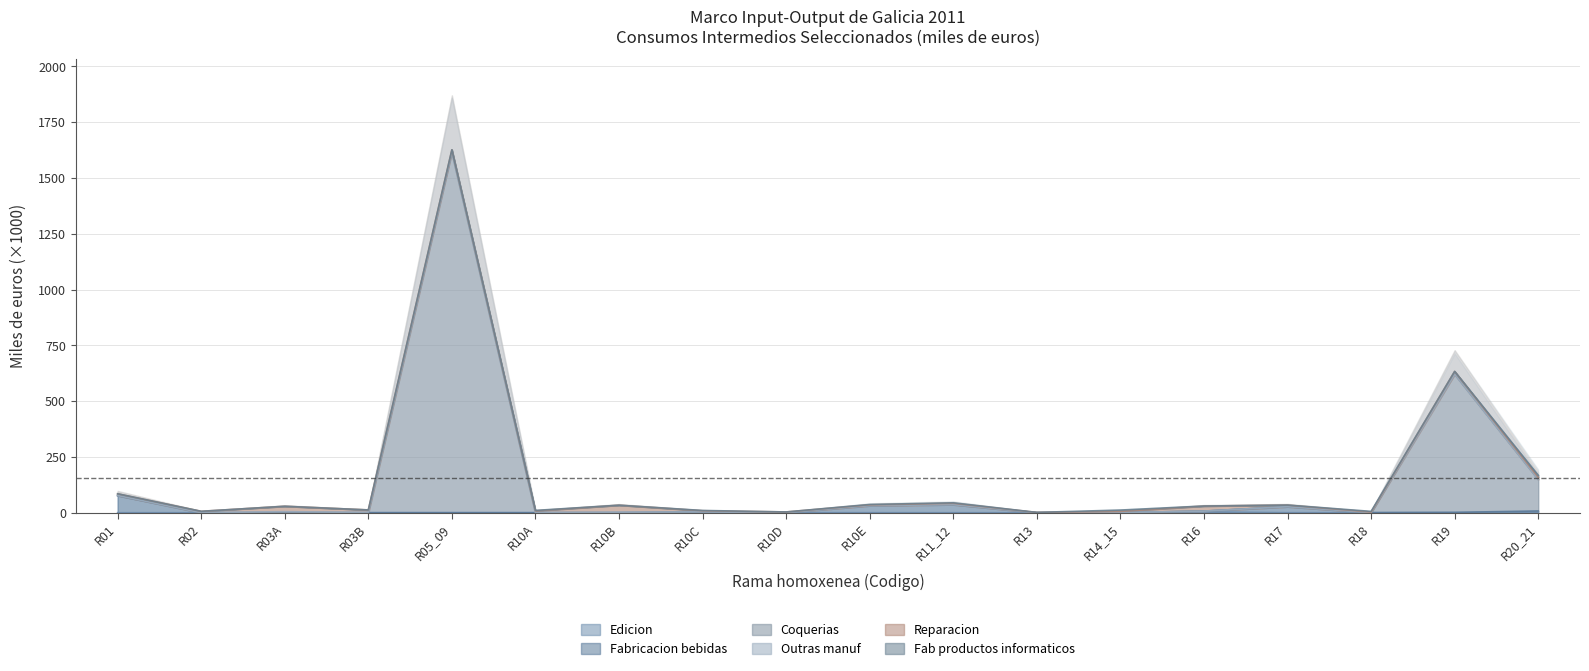

What is the difference between the Fabricacion_bebidas values at R10E and R16?

24.1